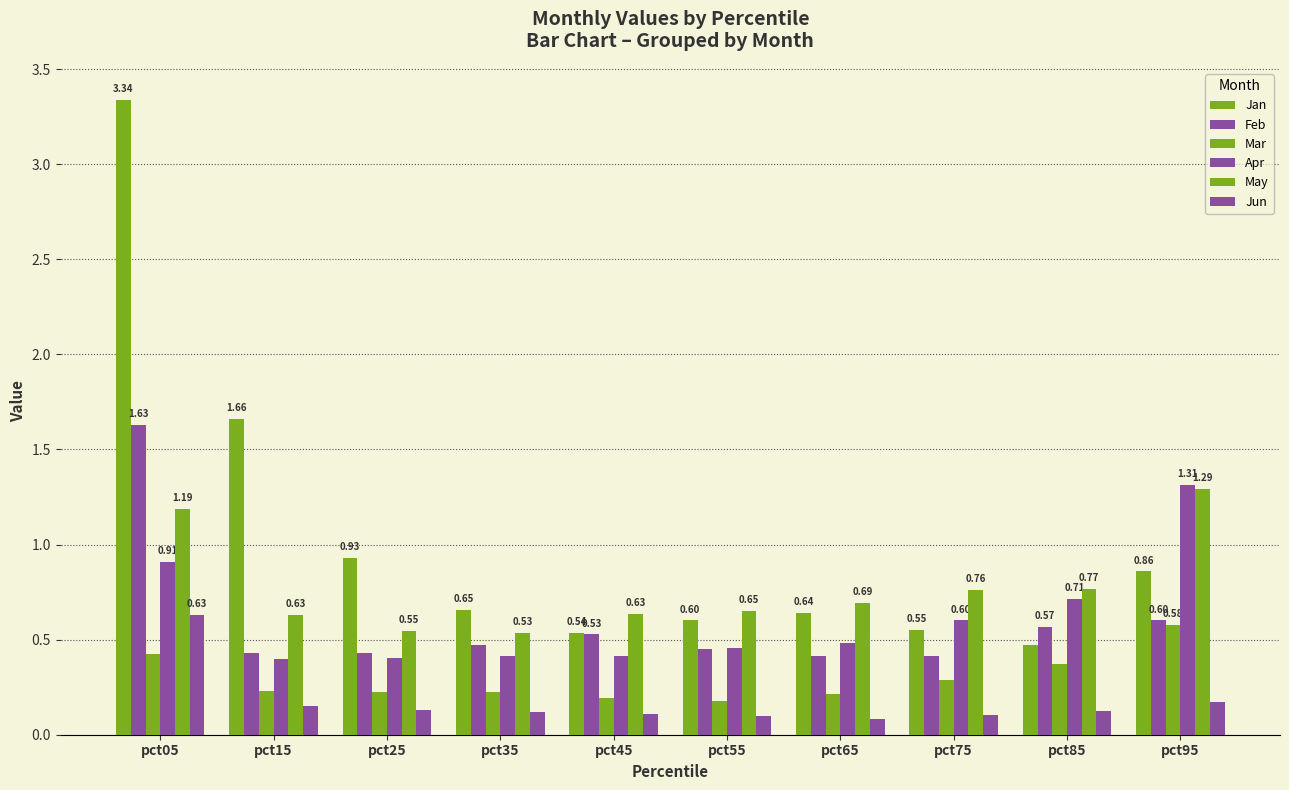

The May series shows 1.3 at pct95. True or false?

True